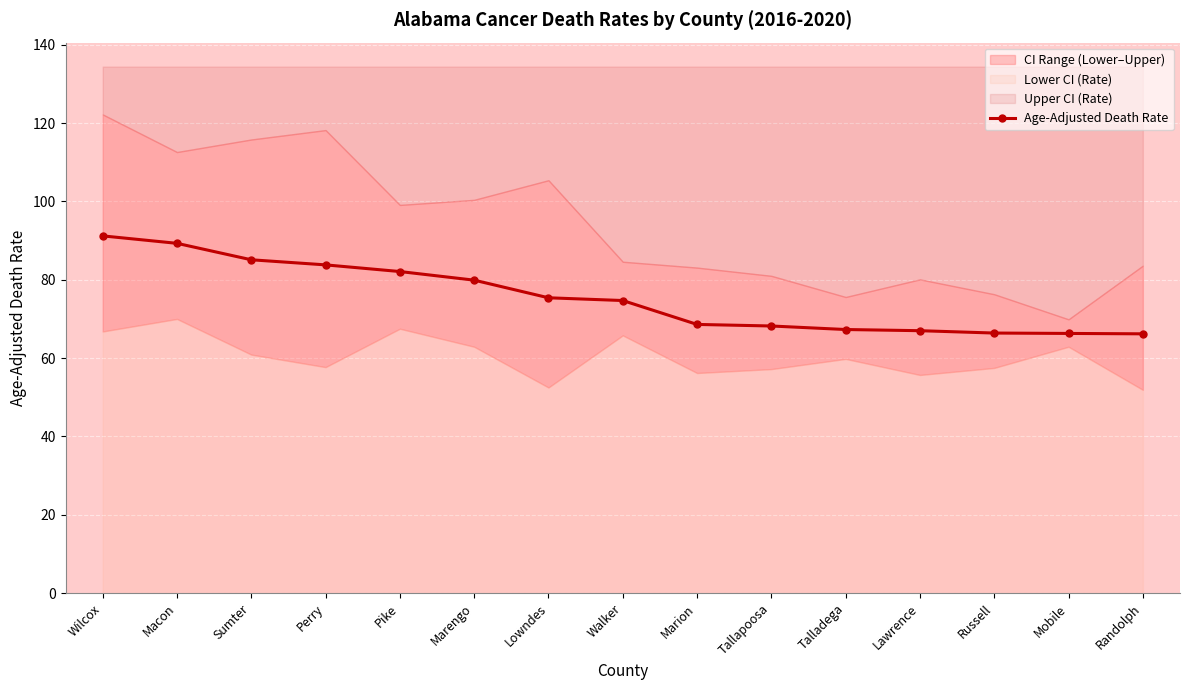

What is the label of the 14th point from the left?

Mobile